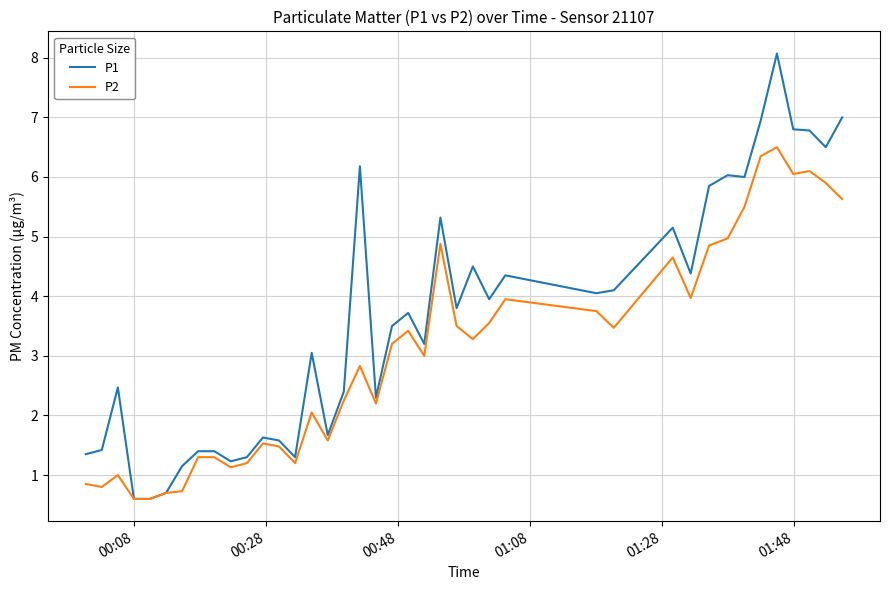

Which series has the widest spread of values?

P1